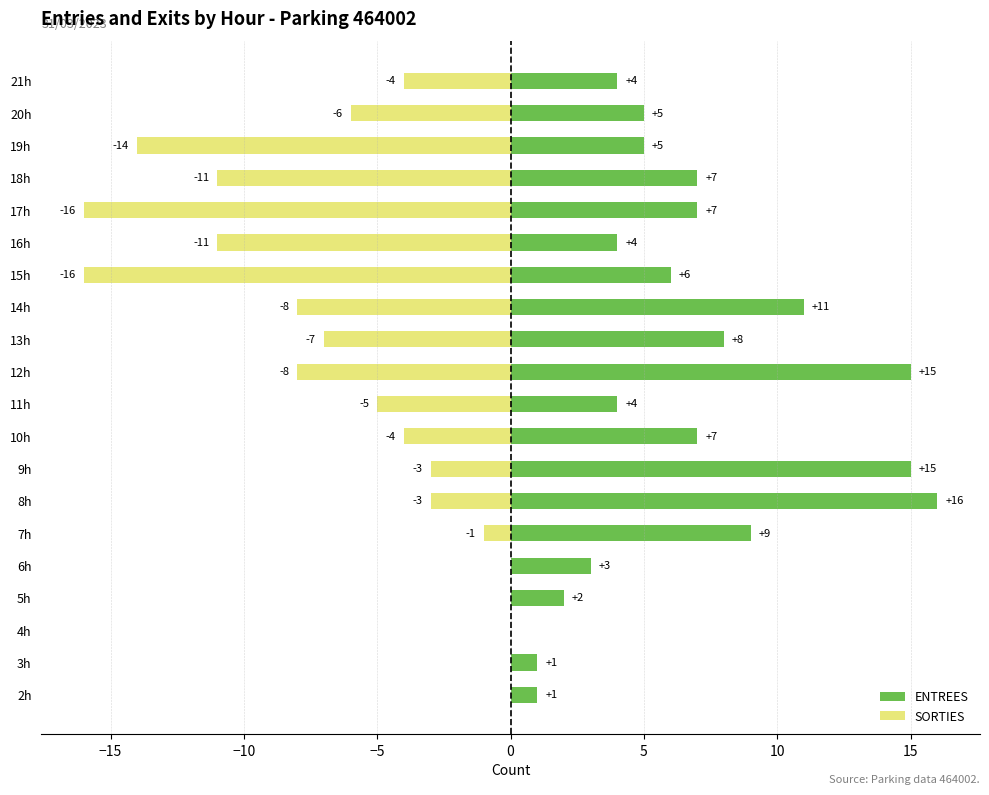

Between 10h and 6h, which is larger?

10h